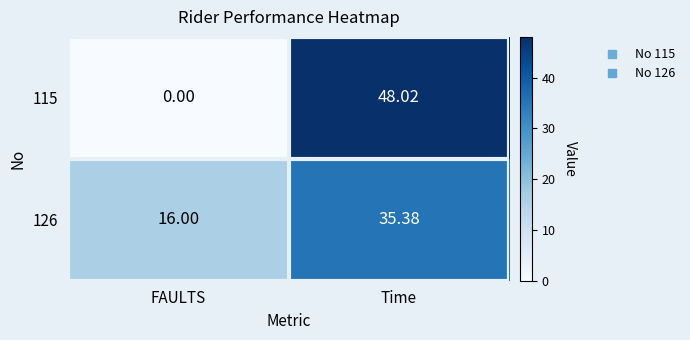

At which category is the sum across all series the highest?

Time